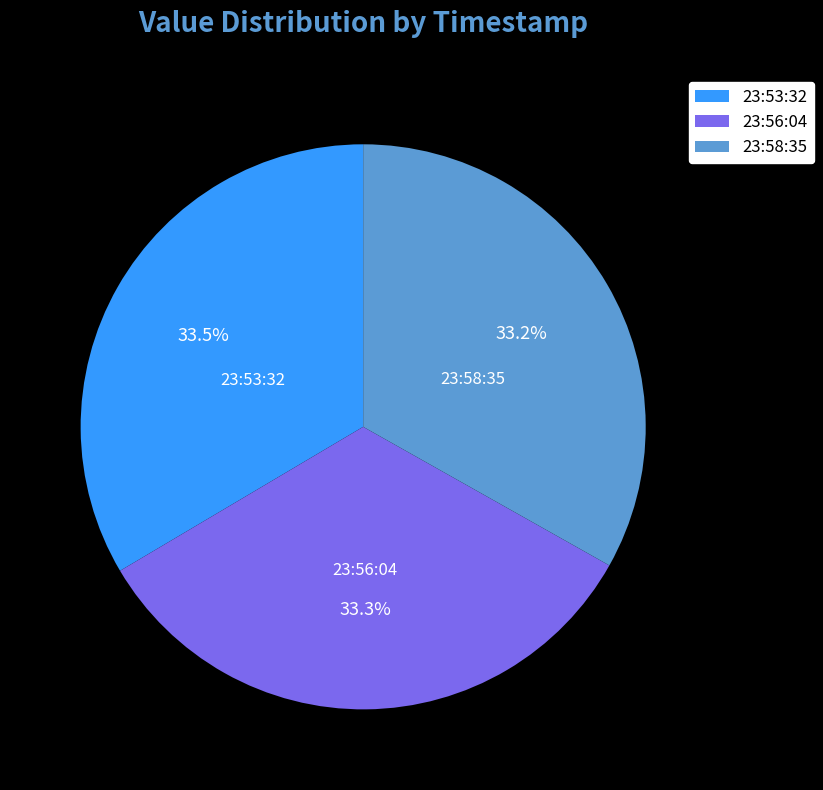

What percentage do 23:56:04 and 23:53:32 together represent?

66.8%